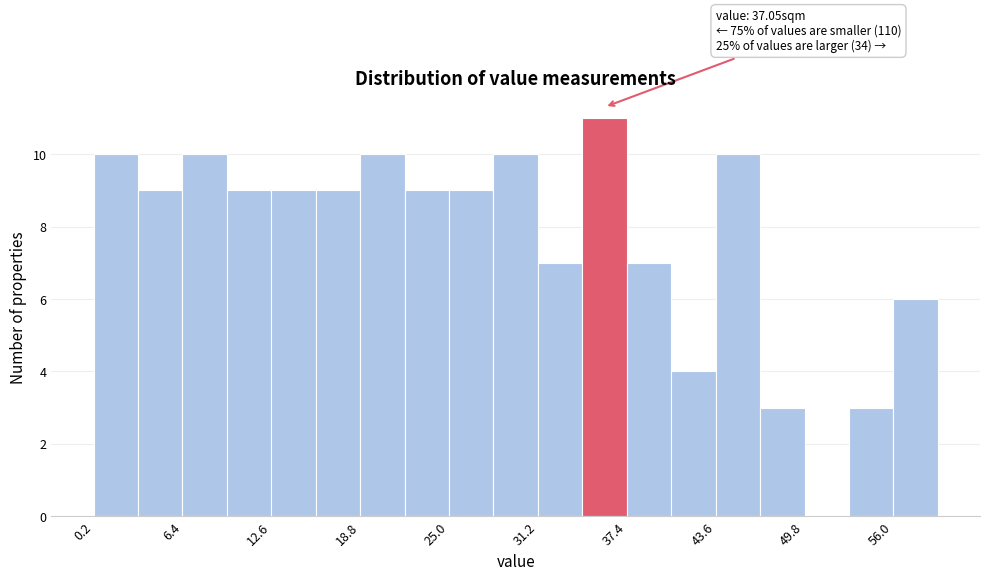

Around what value on the x-axis is the tallest bar? Give the approximate position of its centre, as read against the axis.

36